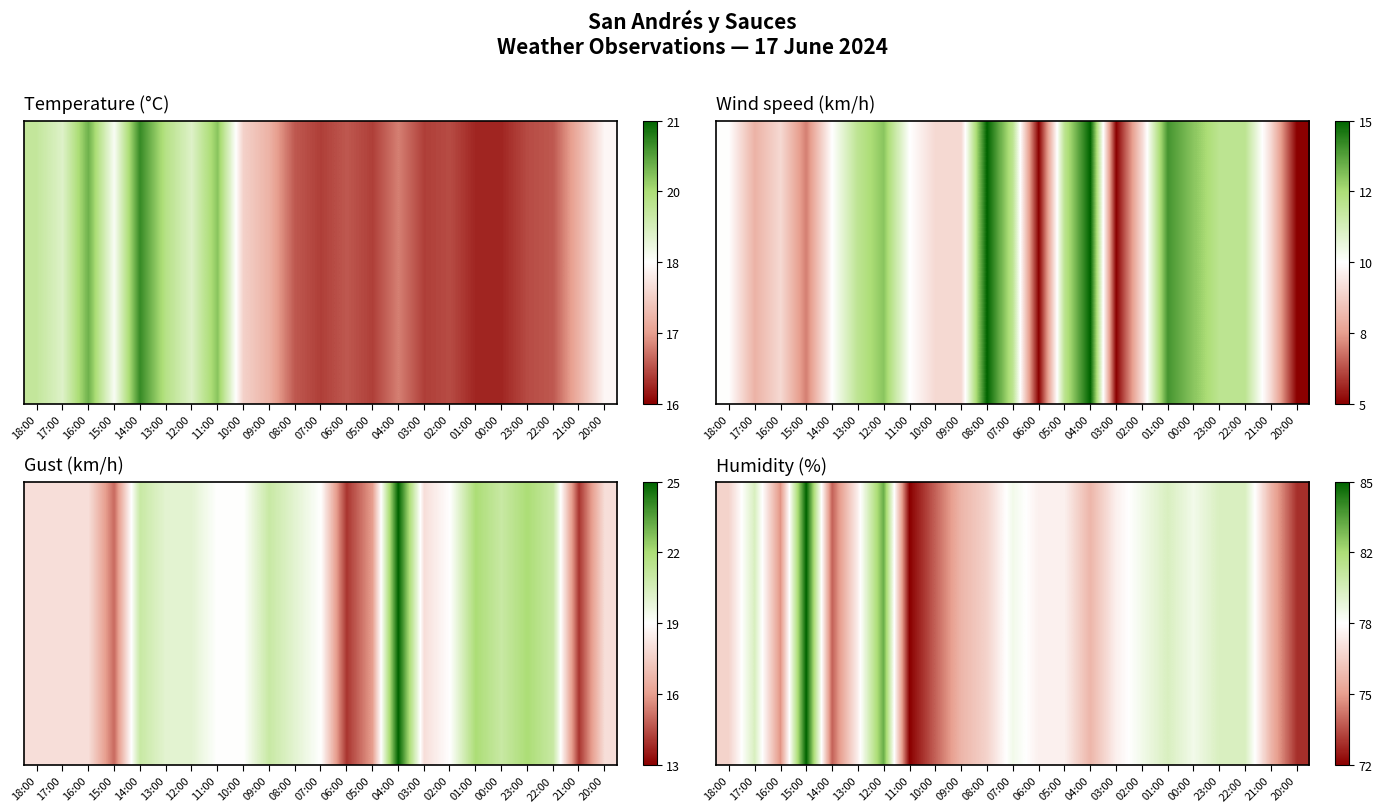

Reading right to left, transcribe all the data shown in this chart.

73	76	80	80	79	80	79	78	76	78	78	79	77	76	74	72	83	78	74	85	75	80	77